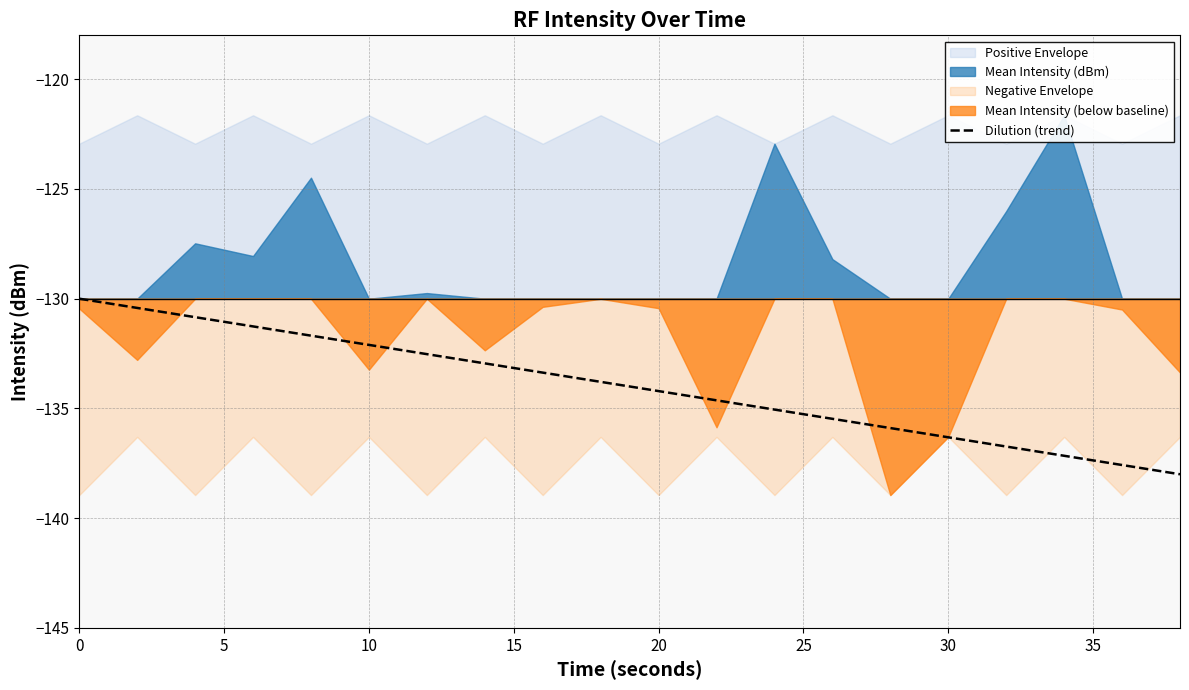

Count the number of values greater than -133.

8